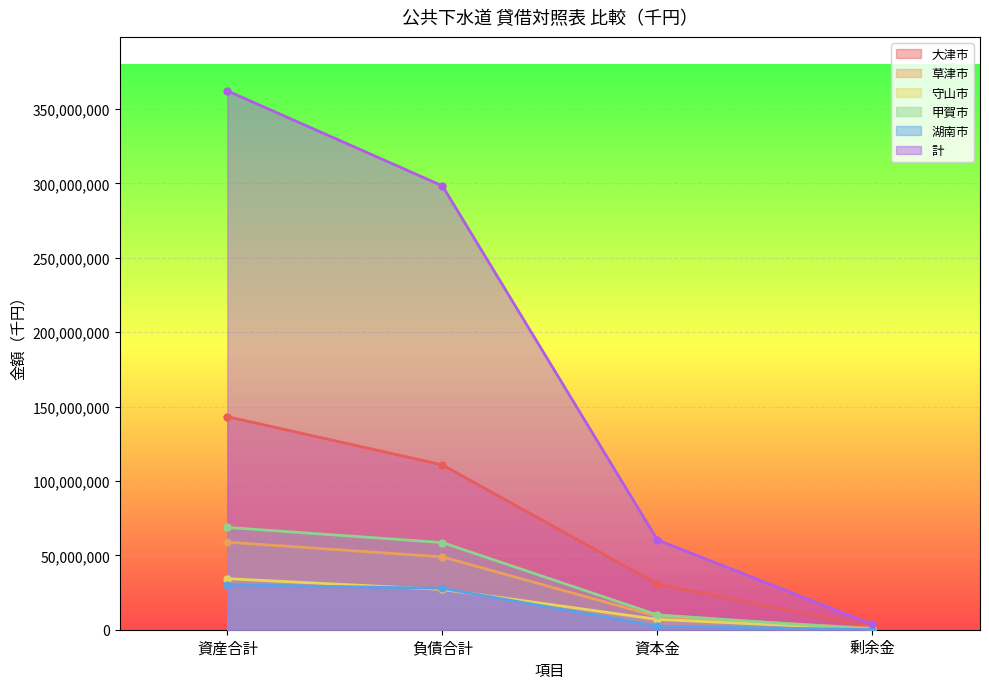

Between 資本金 and 剰余金, which is larger?

資本金